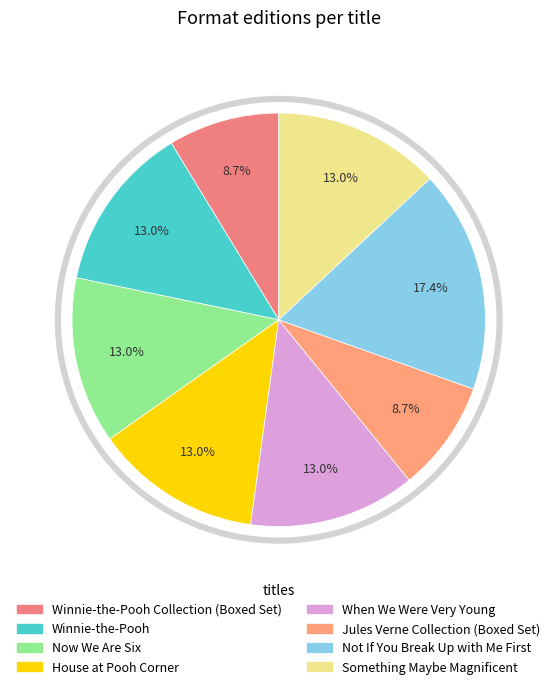

Rank the categories by value from lowest to highest.

Winnie-the-Pooh Collection (Boxed Set), Jules Verne Collection (Boxed Set), Winnie-the-Pooh, Now We Are Six, House at Pooh Corner, When We Were Very Young, Something Maybe Magnificent, Not If You Break Up with Me First